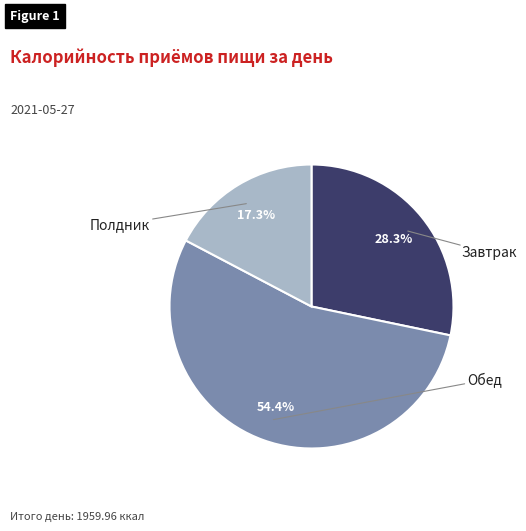

Is there a majority slice in this chart?

Yes